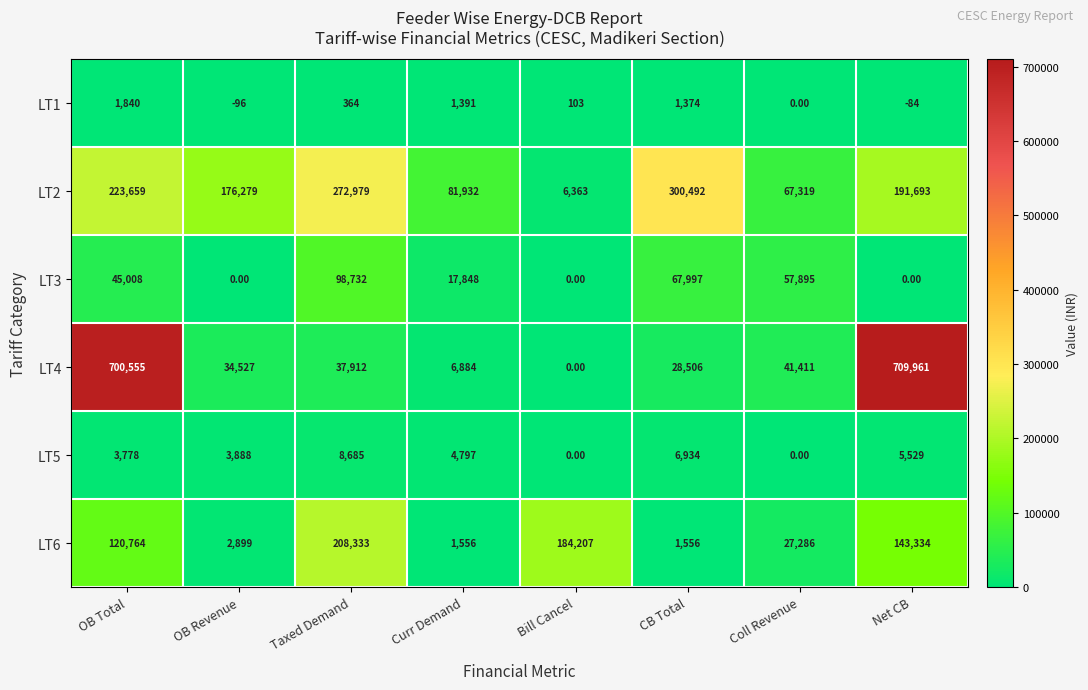

Where does the LT1 series first go above 364?

OB Total